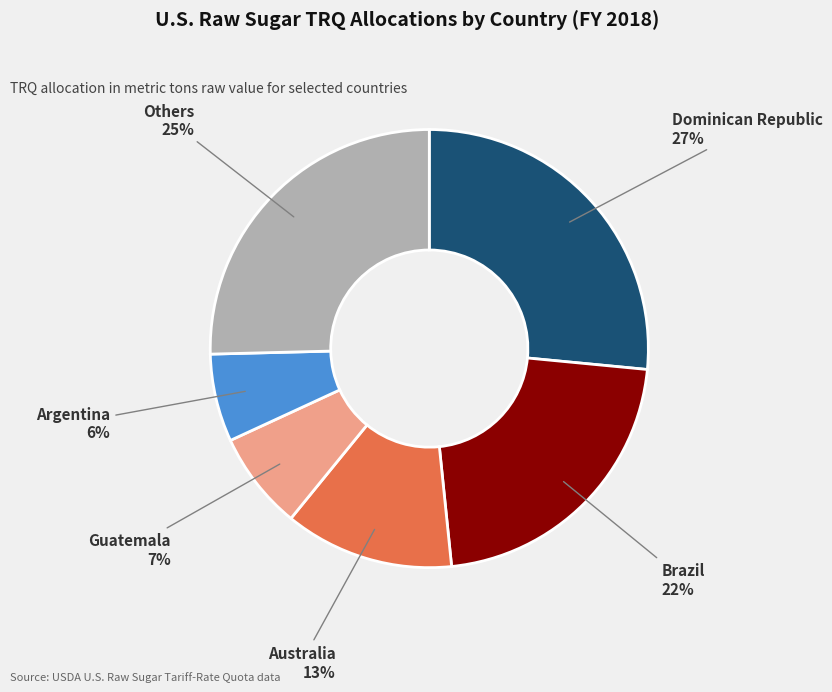

Is it true that Argentina is 16% of the pie?

False